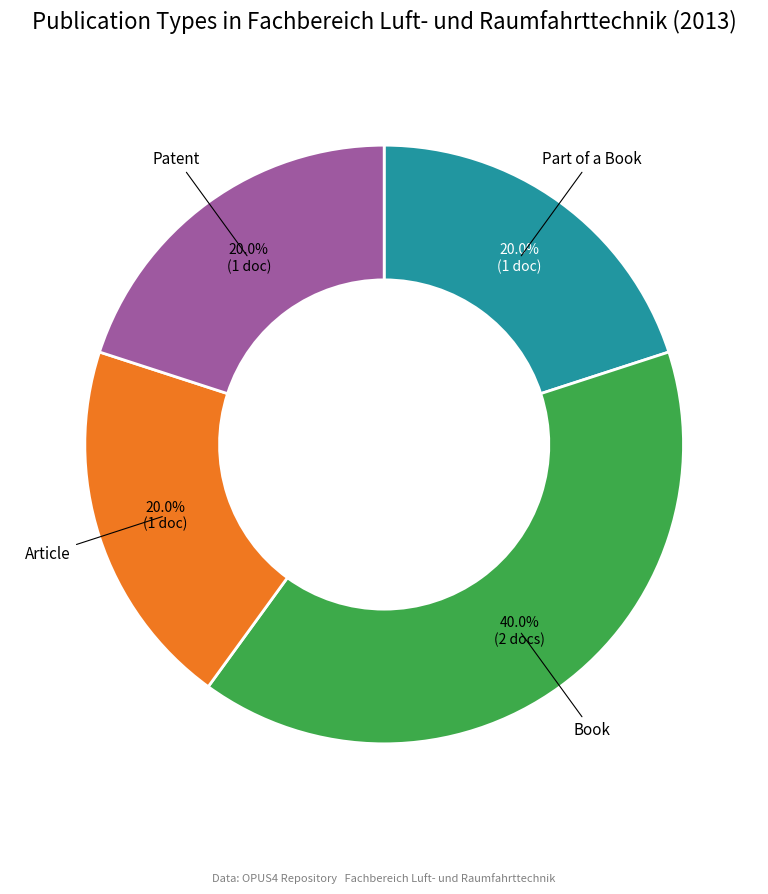

How many slices are in this pie chart?

4